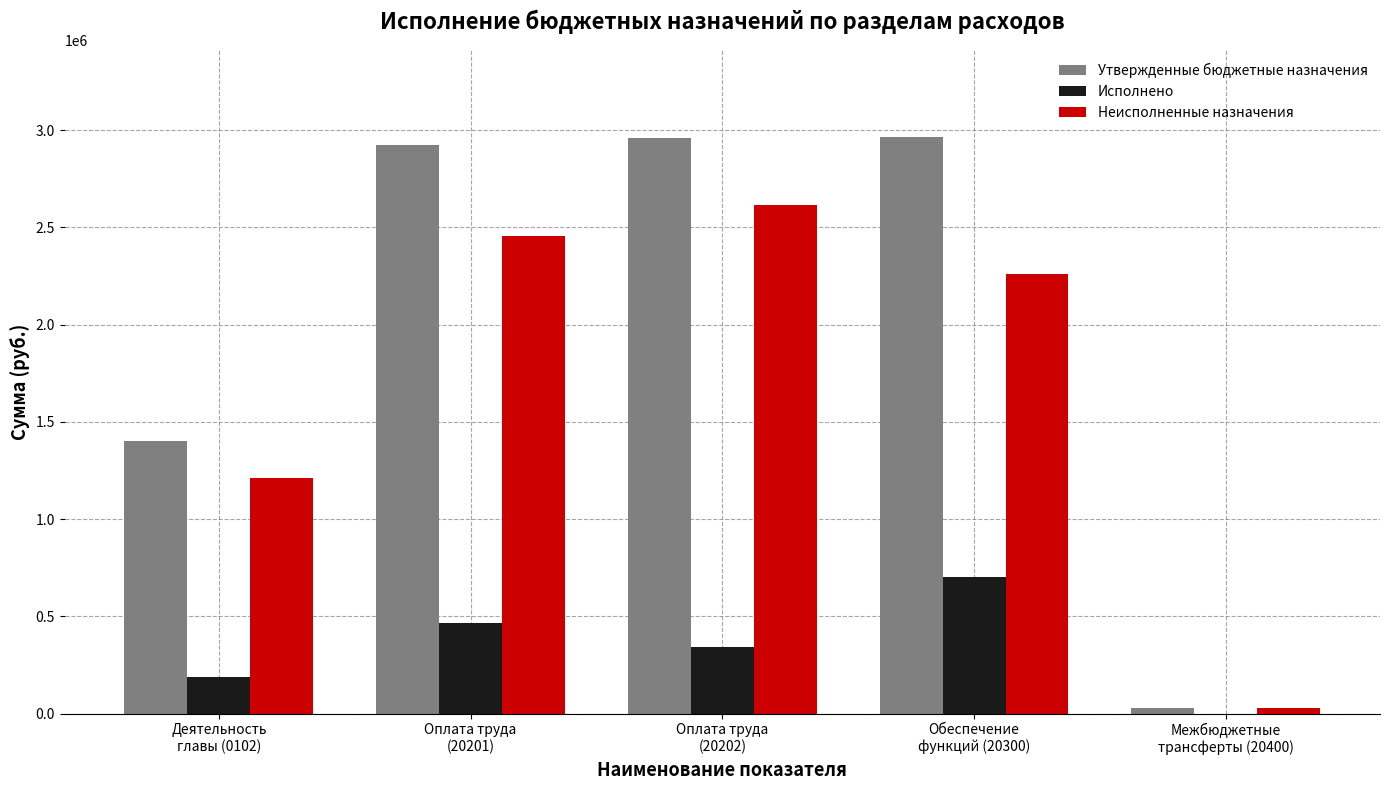

What is the maximum value for Исполнено?

703209.6